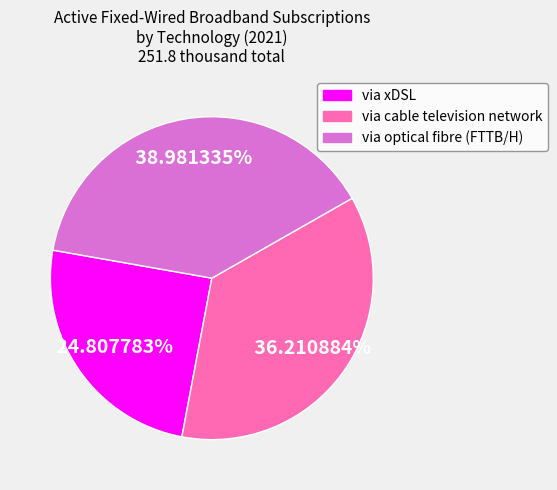

How many segments does this pie chart have?

3